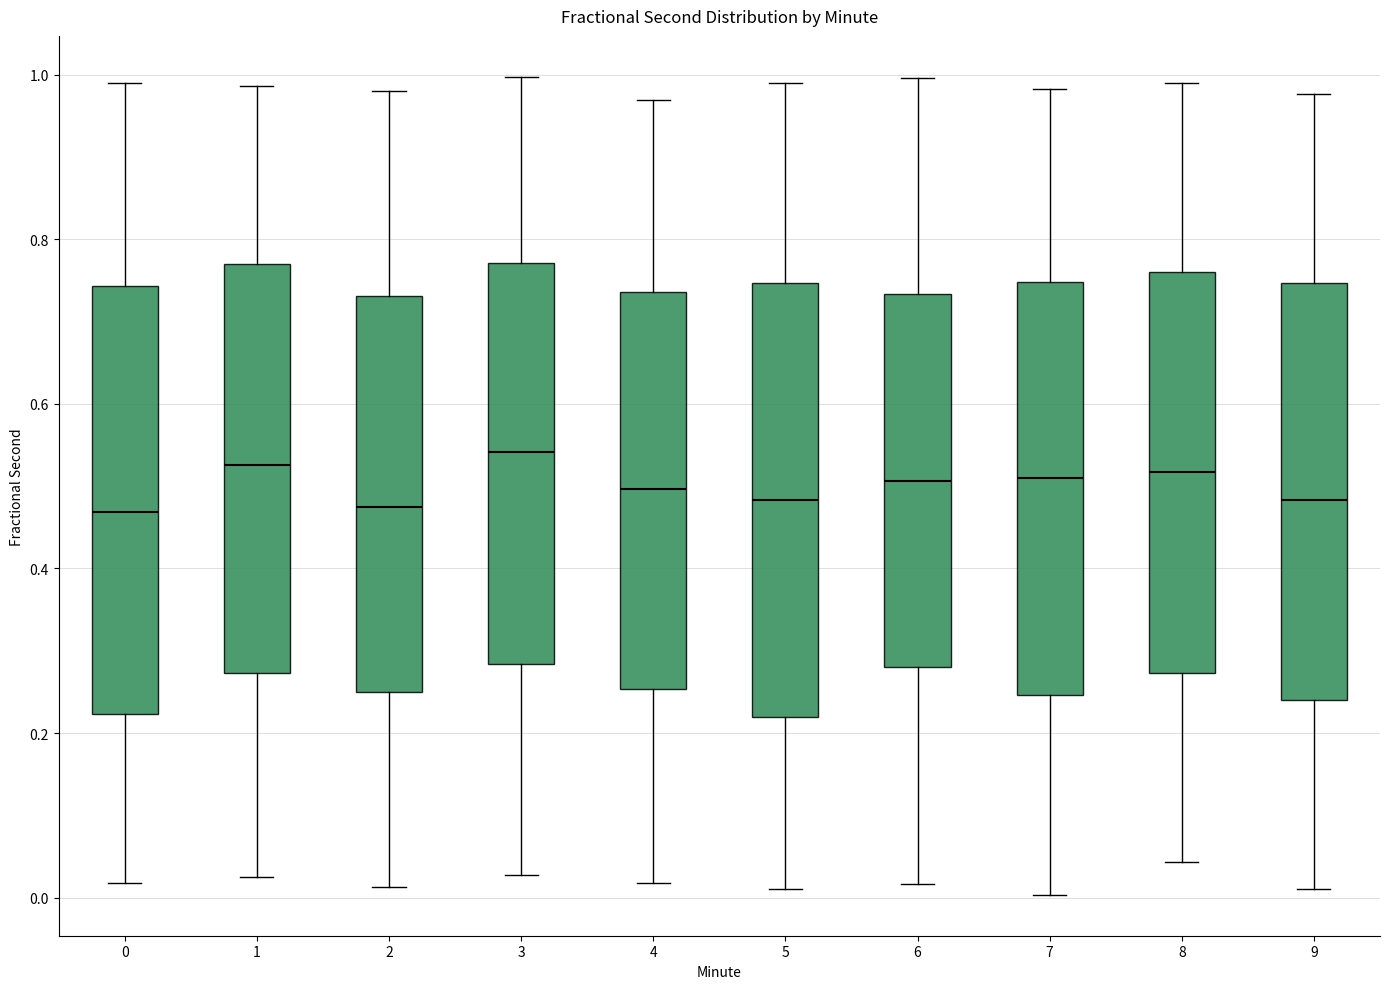

Reading left to right, transcribe this box plot: for each box, give where its median line is, the range the box spans, and where its two whiskers end, as read against the y-axis. The values are not printed on the chart, so give them approximately, as read against the axis.

0: median 0.46, box 0.22 to 0.74, whiskers 0.02 to 1.00
1: median 0.52, box 0.28 to 0.78, whiskers 0.02 to 0.98
2: median 0.48, box 0.24 to 0.74, whiskers 0.02 to 0.98
3: median 0.54, box 0.28 to 0.78, whiskers 0.02 to 1.00
4: median 0.50, box 0.26 to 0.74, whiskers 0.02 to 0.98
5: median 0.48, box 0.22 to 0.74, whiskers 0.02 to 1.00
6: median 0.50, box 0.28 to 0.74, whiskers 0.02 to 1.00
7: median 0.52, box 0.24 to 0.74, whiskers 0.00 to 0.98
8: median 0.52, box 0.28 to 0.76, whiskers 0.04 to 0.98
9: median 0.48, box 0.24 to 0.74, whiskers 0.00 to 0.98